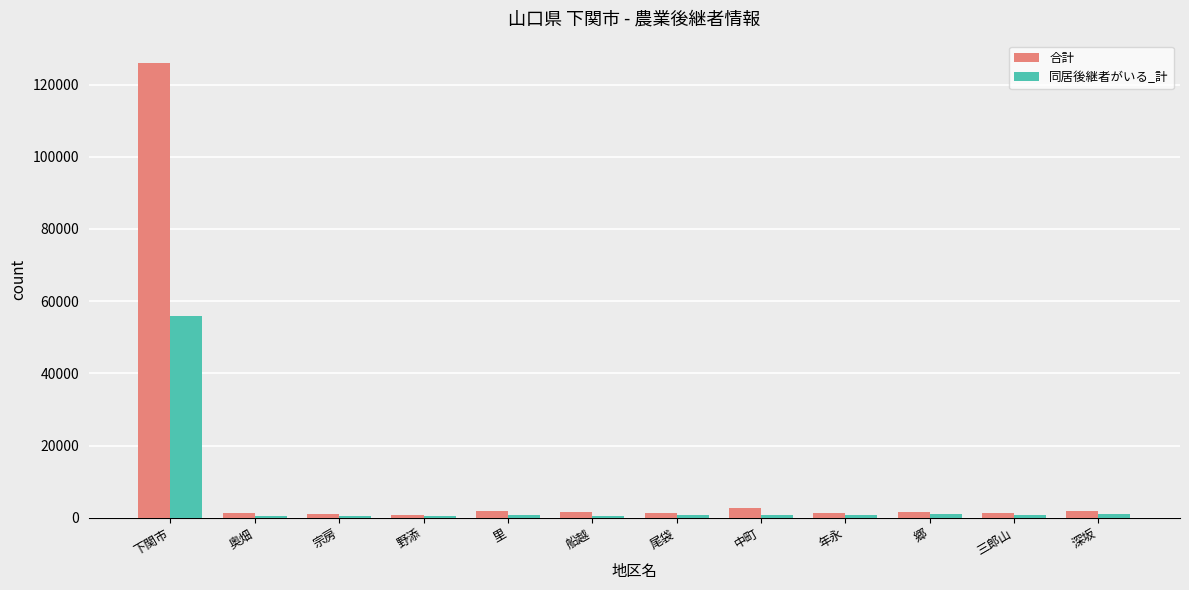

What is the greatest value displayed?

125871